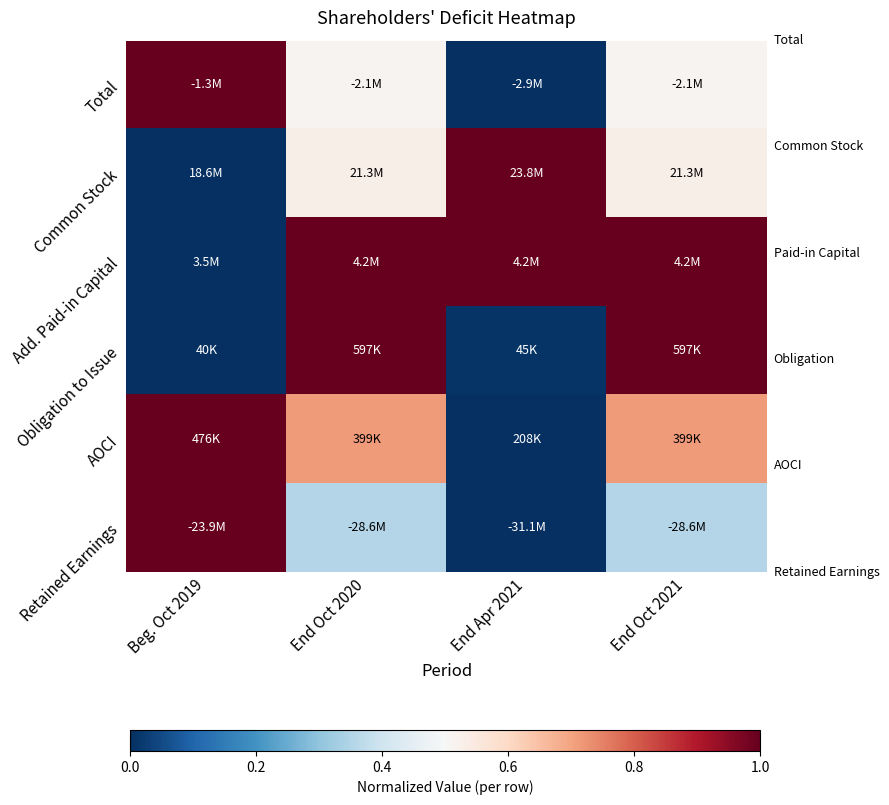

Which has a higher value, End Apr 2021 or End Oct 2021?

End Oct 2021